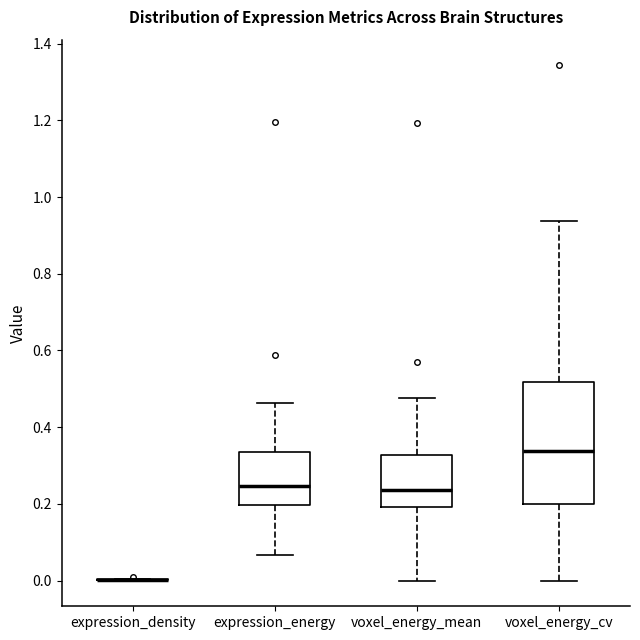

Reading left to right, transcribe this box plot: for each box, give where its median line is, the range the box spans, and where its two whiskers end, as read against the y-axis. The values are not printed on the chart, so give them approximately, as read against the axis.

expression_density: box collapsed to a line at 0.00, whiskers 0.00 to 0.00
expression_energy: median 0.24, box 0.20 to 0.34, whiskers 0.06 to 0.46
voxel_energy_mean: median 0.24, box 0.20 to 0.32, whiskers 0.00 to 0.48
voxel_energy_cv: median 0.34, box 0.20 to 0.52, whiskers 0.00 to 0.94